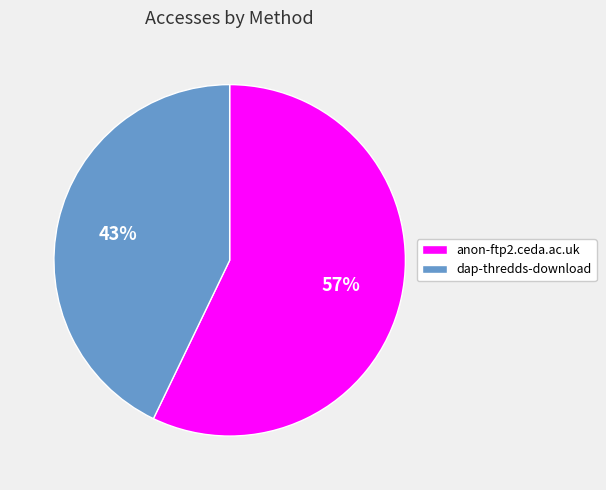

To the nearest percent, what portion does anon-ftp2.ceda.ac.uk represent?

57%